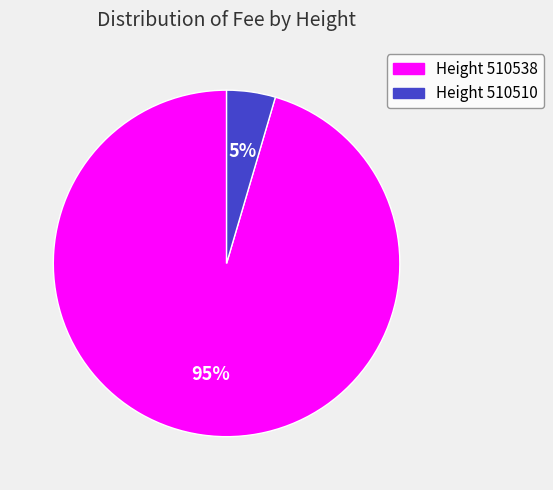

Is there any slice that represents more than half of the pie?

Yes